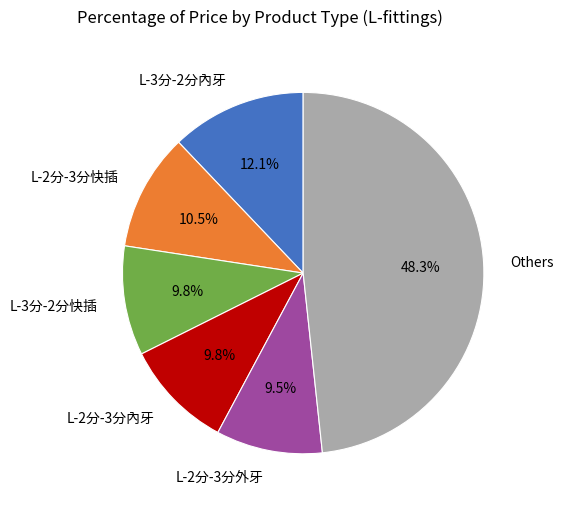

Is L-3分-2分內牙 the majority of the pie?

No